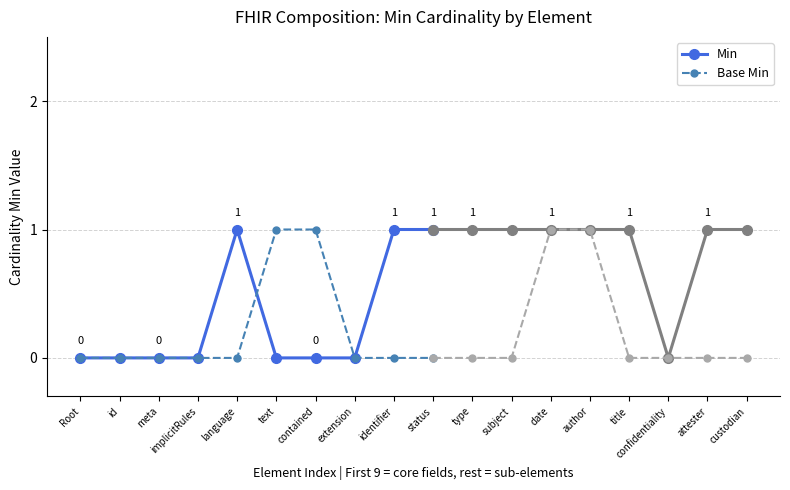

Rank the categories by Min value from lowest to highest.

Root, id, meta, implicitRules, text, contained, extension, language, identifier, status